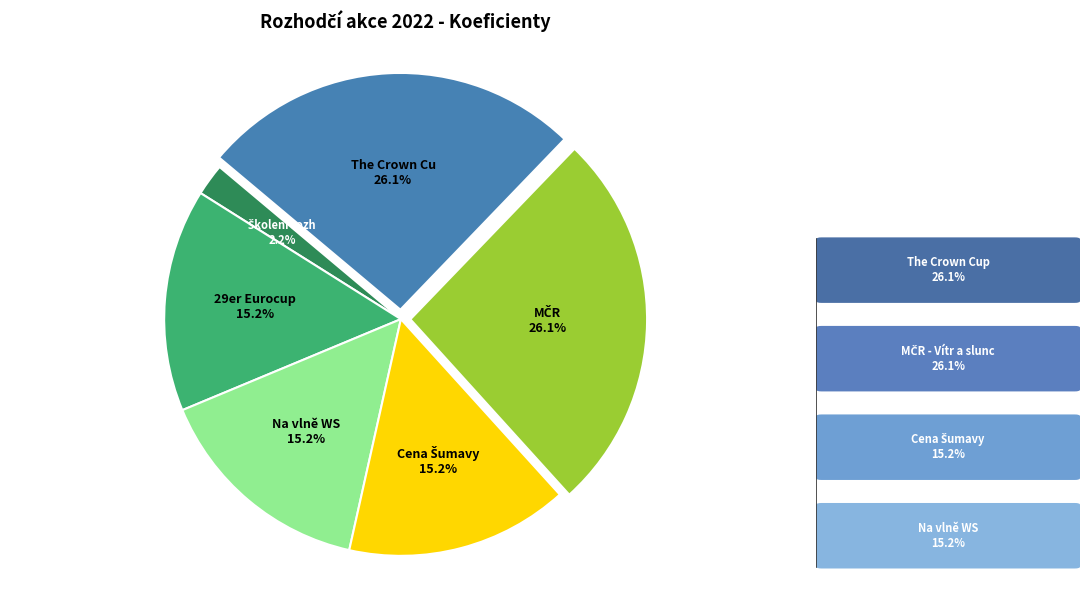

Is there a majority slice in this chart?

No